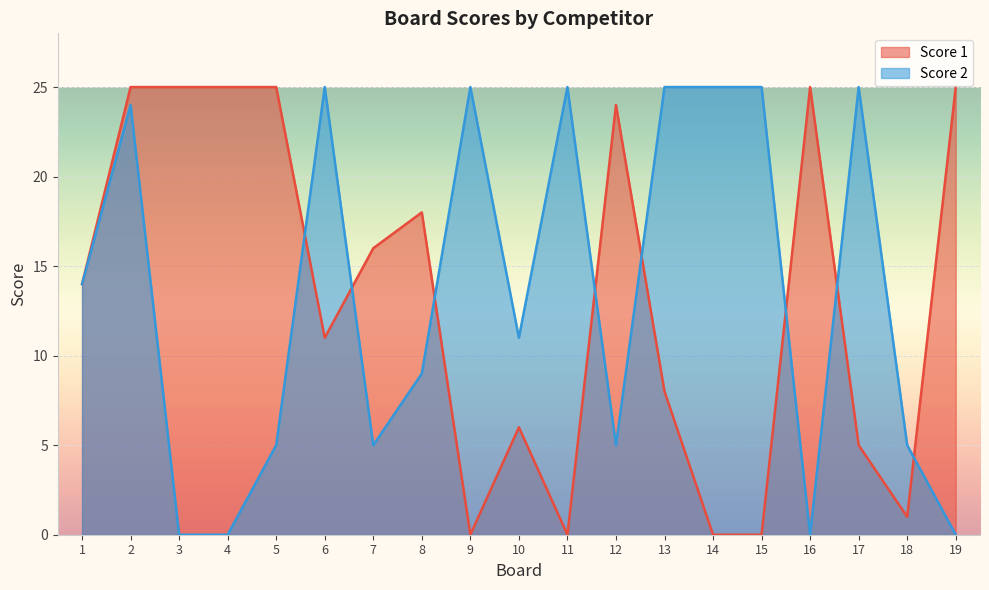

Which has a higher value, 16 or 17?

16